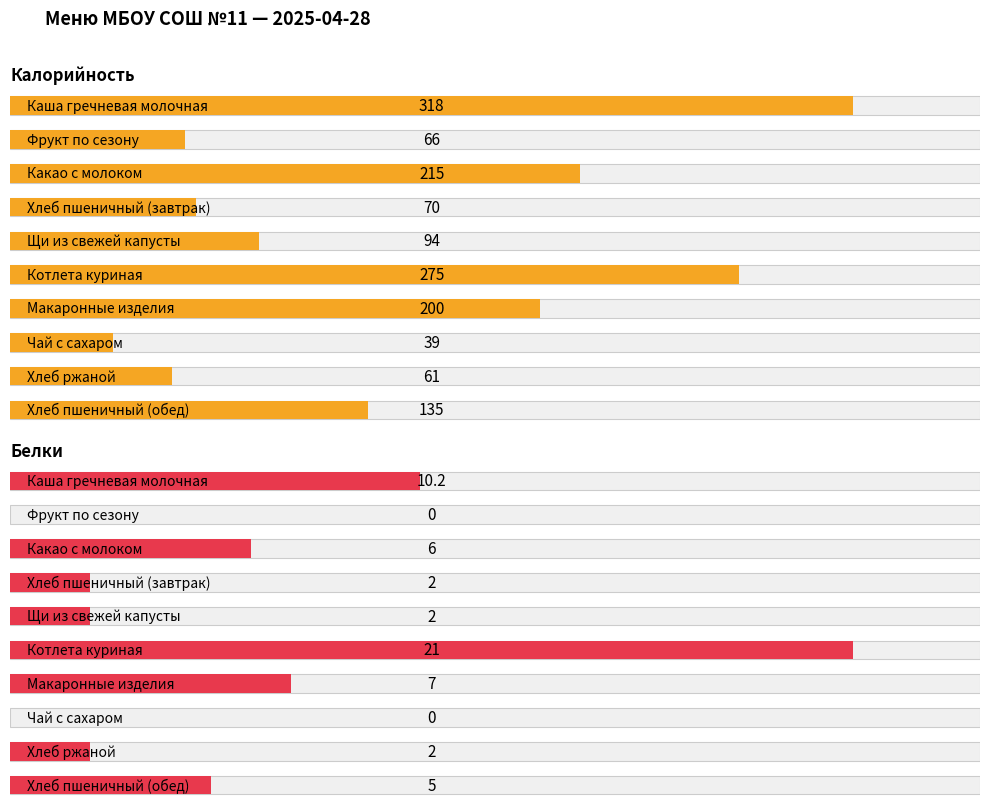

Is the value of Белки at 150 greater than the value of Калорийность at 50?

No